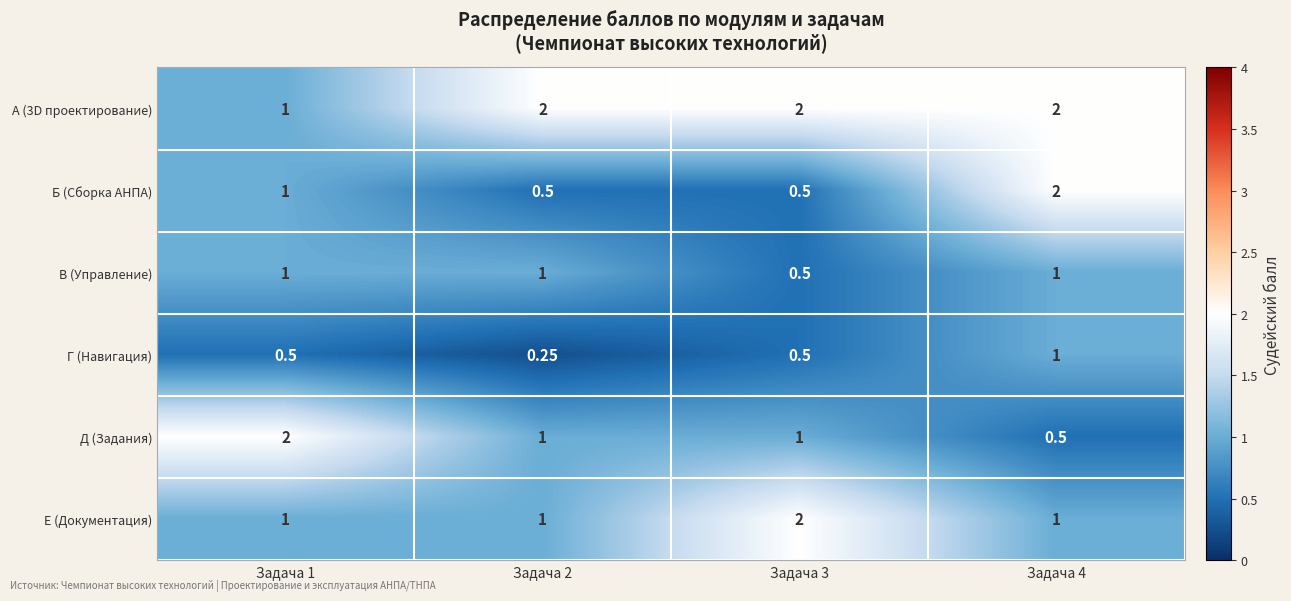

Between Задача 3 and Задача 4, which series saw the biggest shift?

Б (Сборка АНПА)